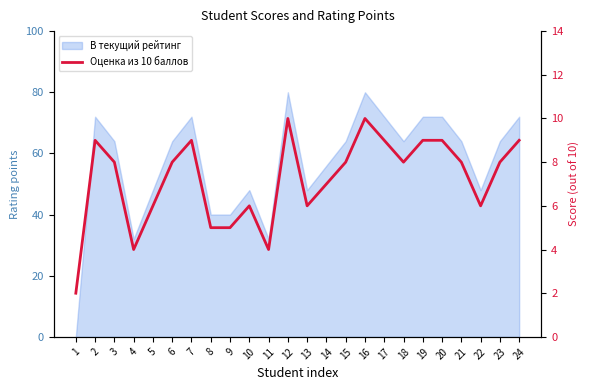

Reading left to right, extract all data points from this chart.

2	9	8	4	6	8	9	5	5	6	4	10	6	7	8	10	9	8	9	9	8	6	8	9